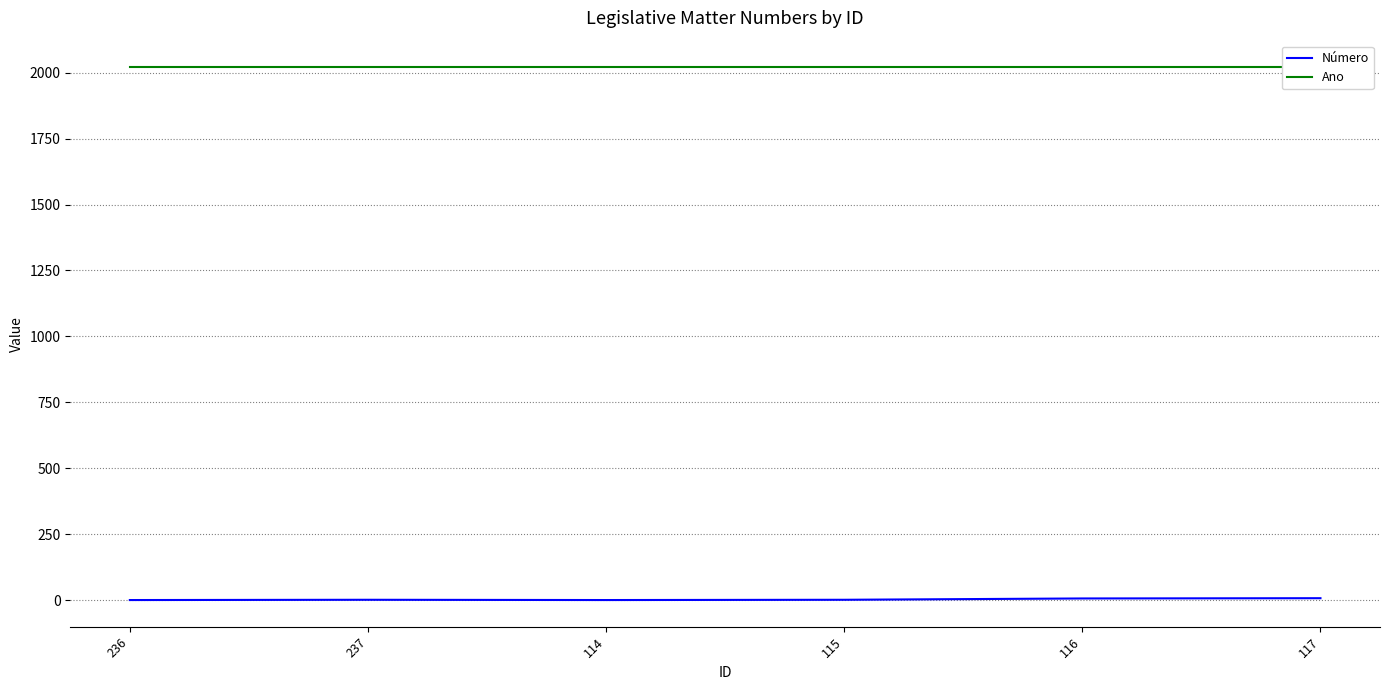

What is the label of the 4th point from the right?

114